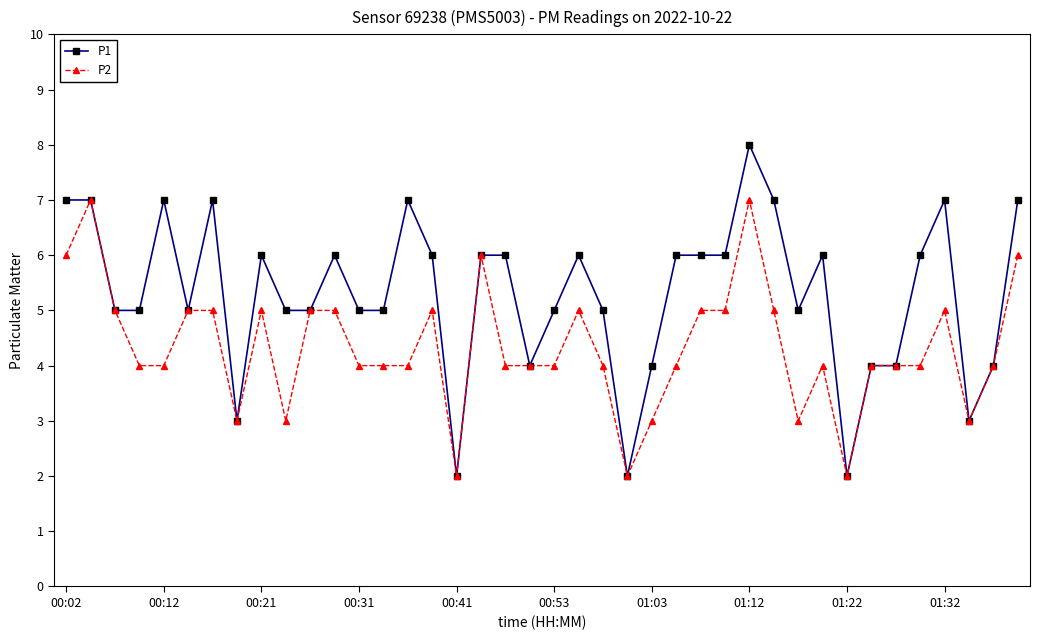

Which series has the largest total across all categories?

P1